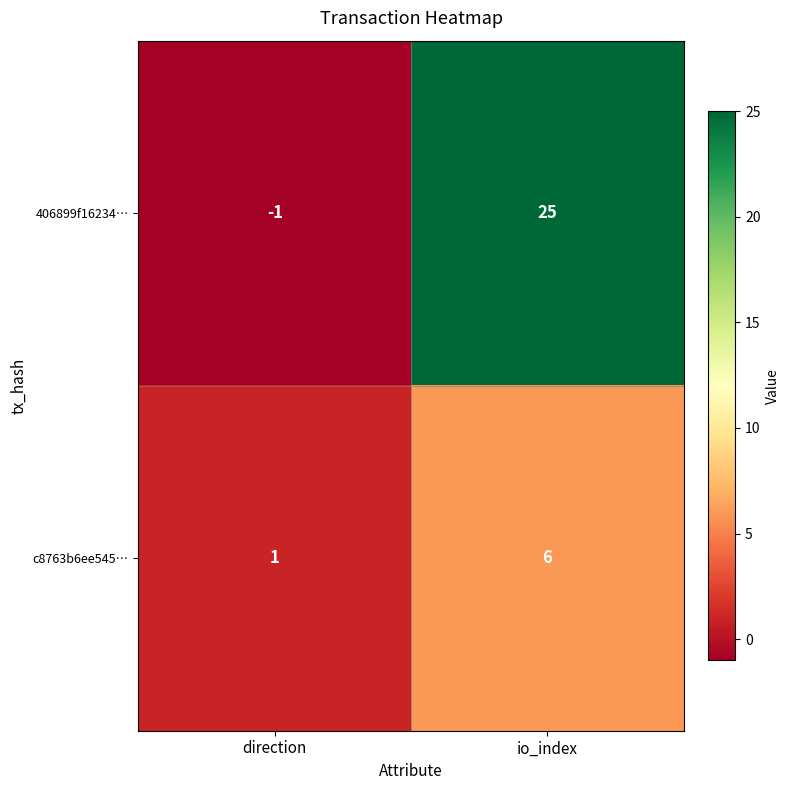

Is the value of 406899f16234… at io_index greater than the value of c8763b6ee545… at io_index?

Yes